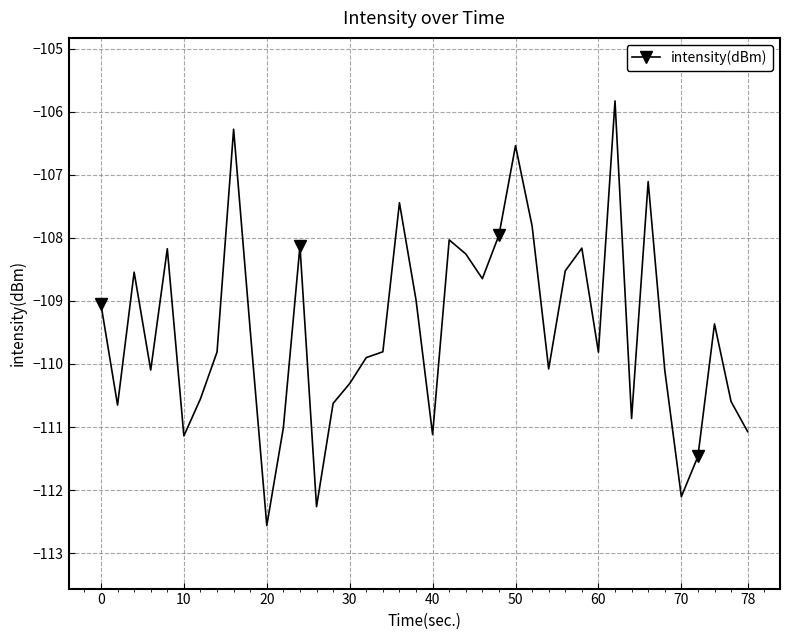

How many categories are shown in the chart?

40